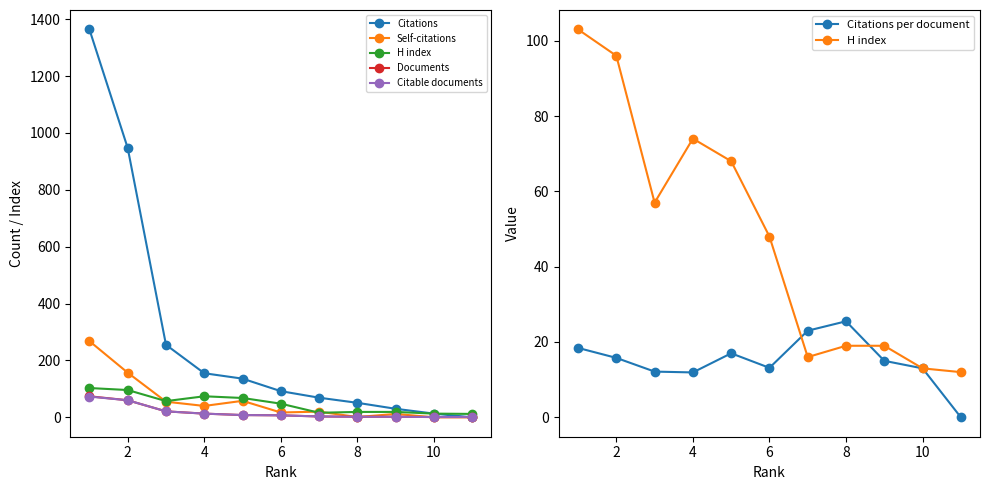

What are all the series names shown in the legend?

Citations, Self-citations, H index, Documents, Citable documents, Citations per document